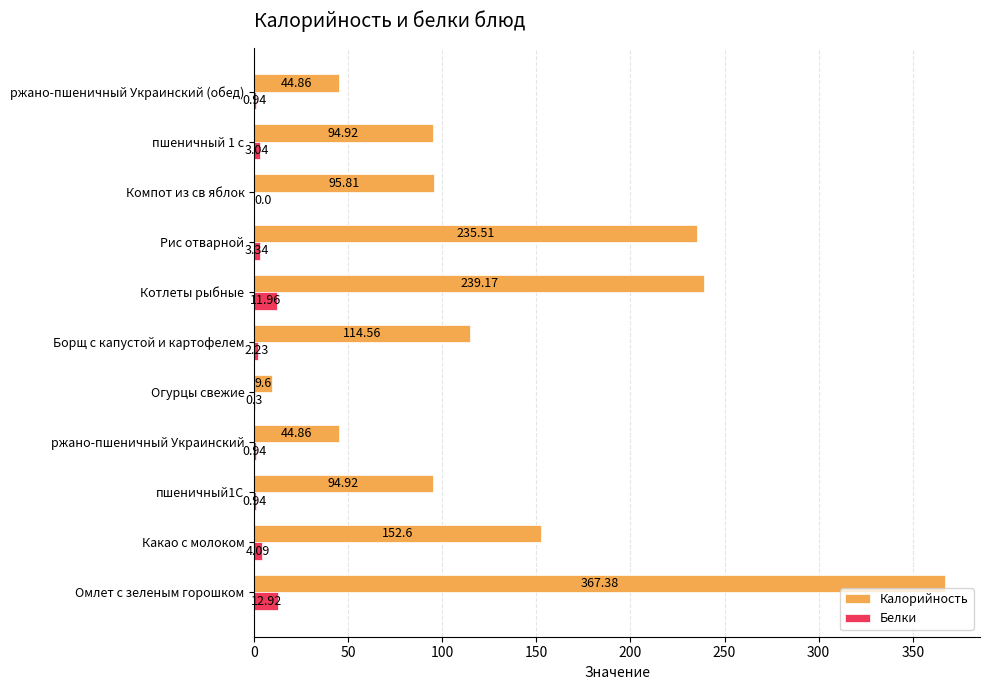

What is the sum of the Белки values at Какао с молоком and Борщ с капустой и картофелем?

6.3